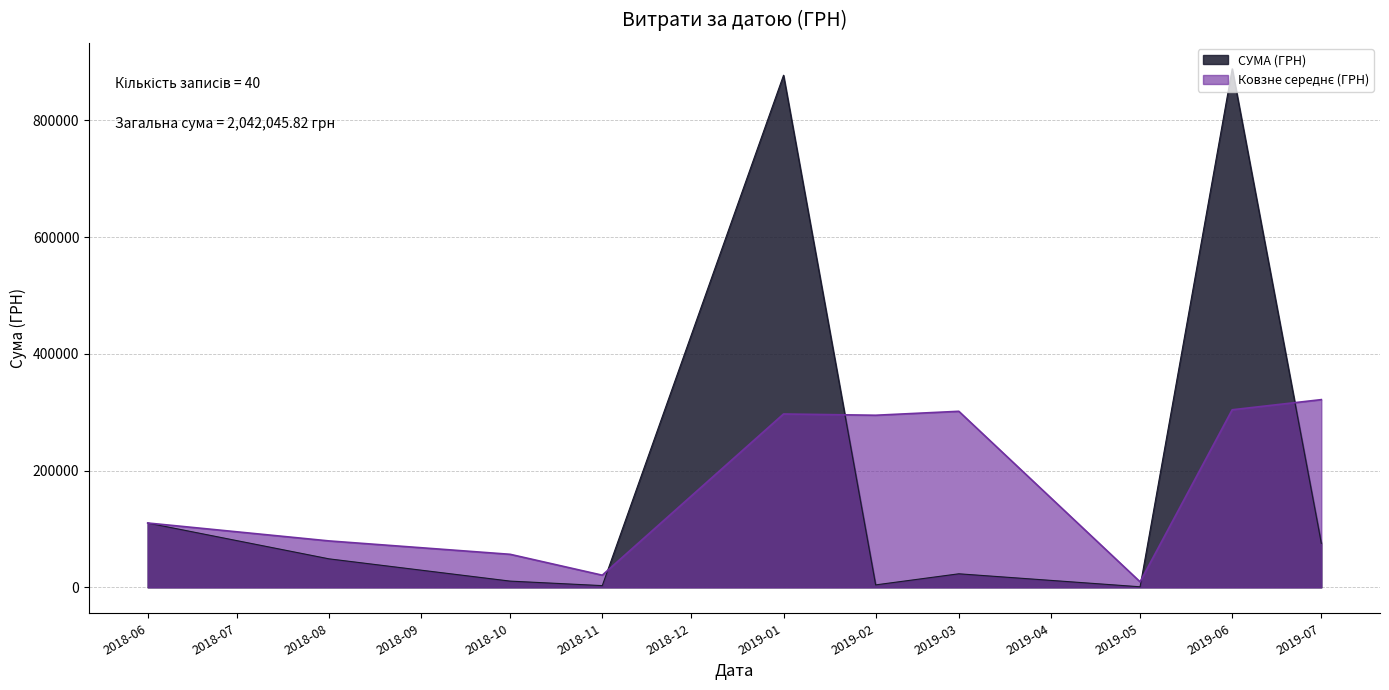

How many lines are shown in the chart?

2